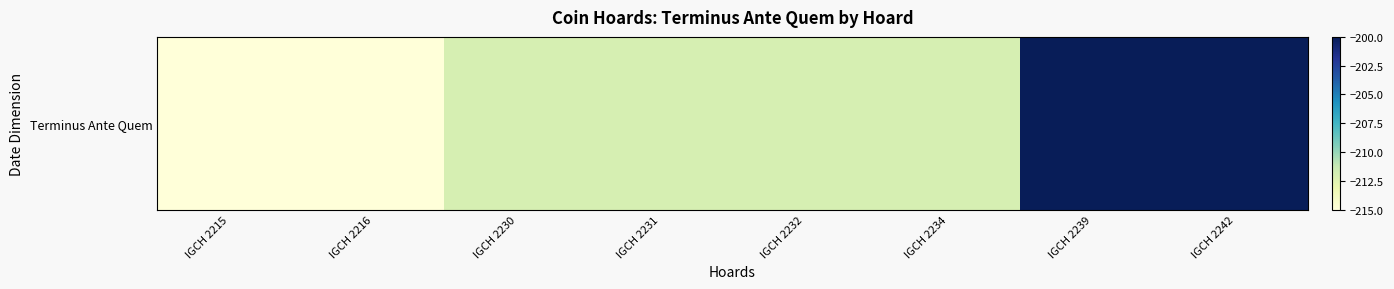

The chart shows a value of -212 at IGCH 2232. True or false?

True